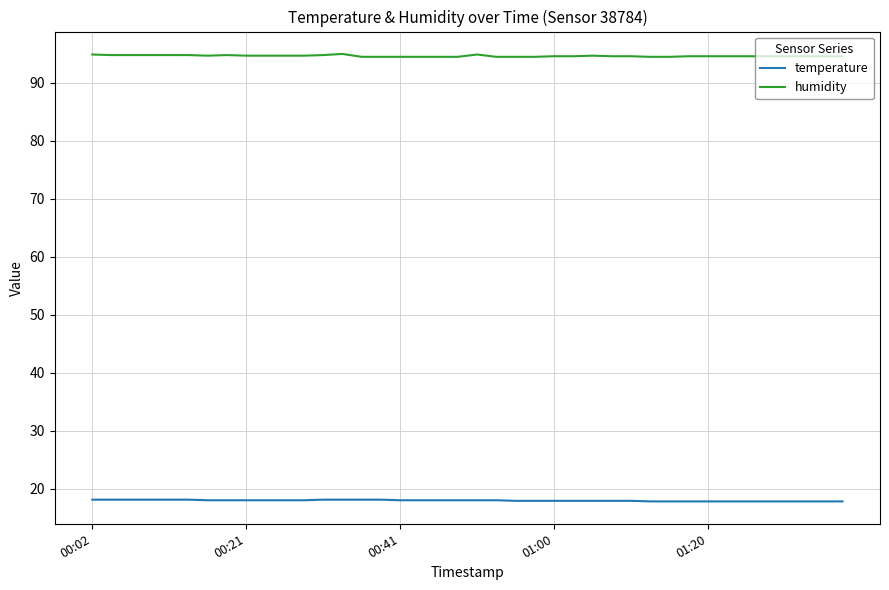

True or false: humidity and temperature intersect in this chart.

False